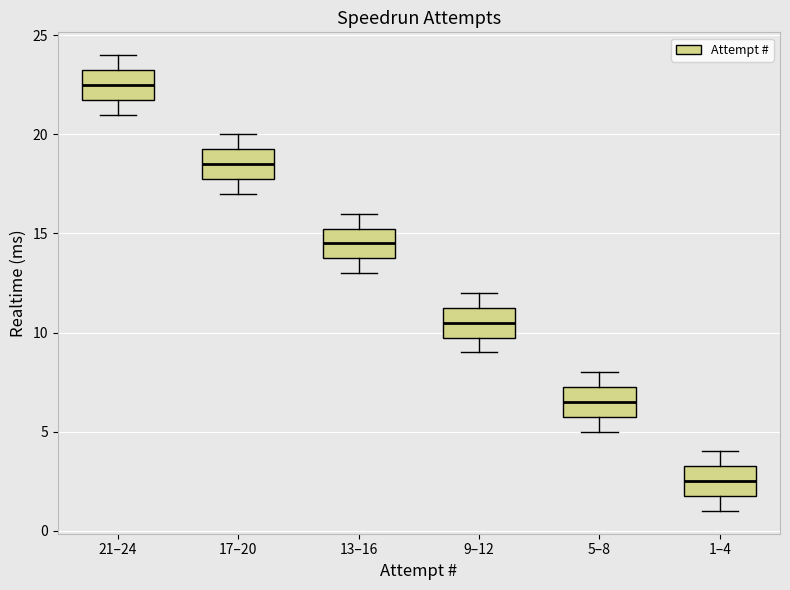

Where is the upper edge of the box for 17–20 on the y-axis? The values are not printed on the chart, so give them approximately, as read against the axis.

19.5